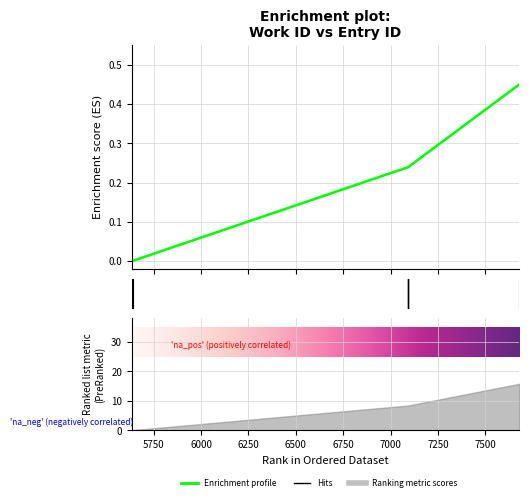

The value at 5634 is 0.2. True or false?

False